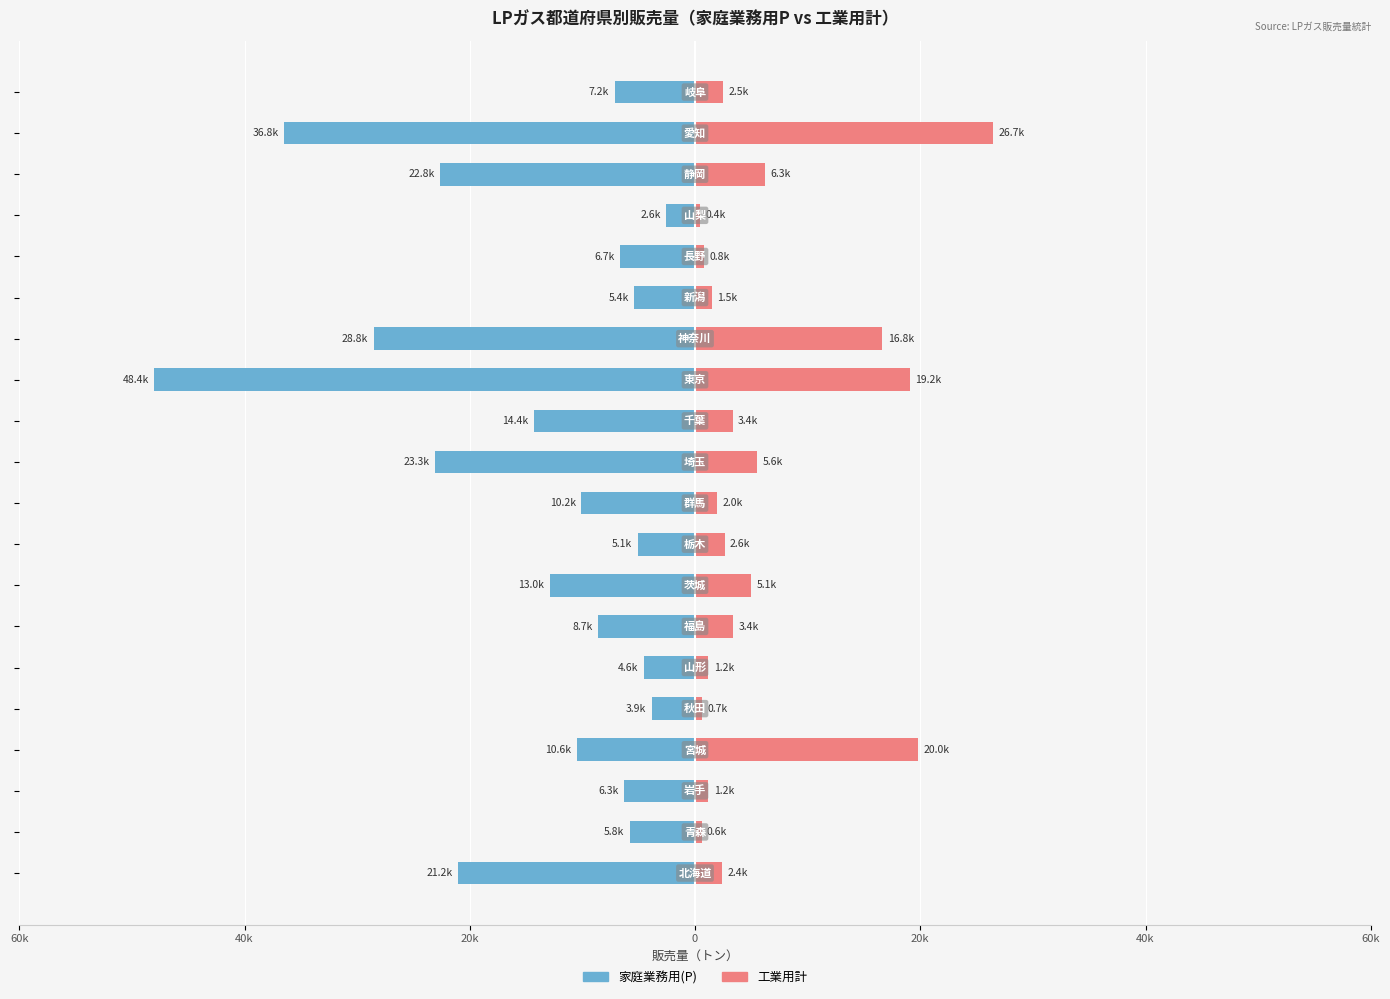

How many data points does each series have?

20